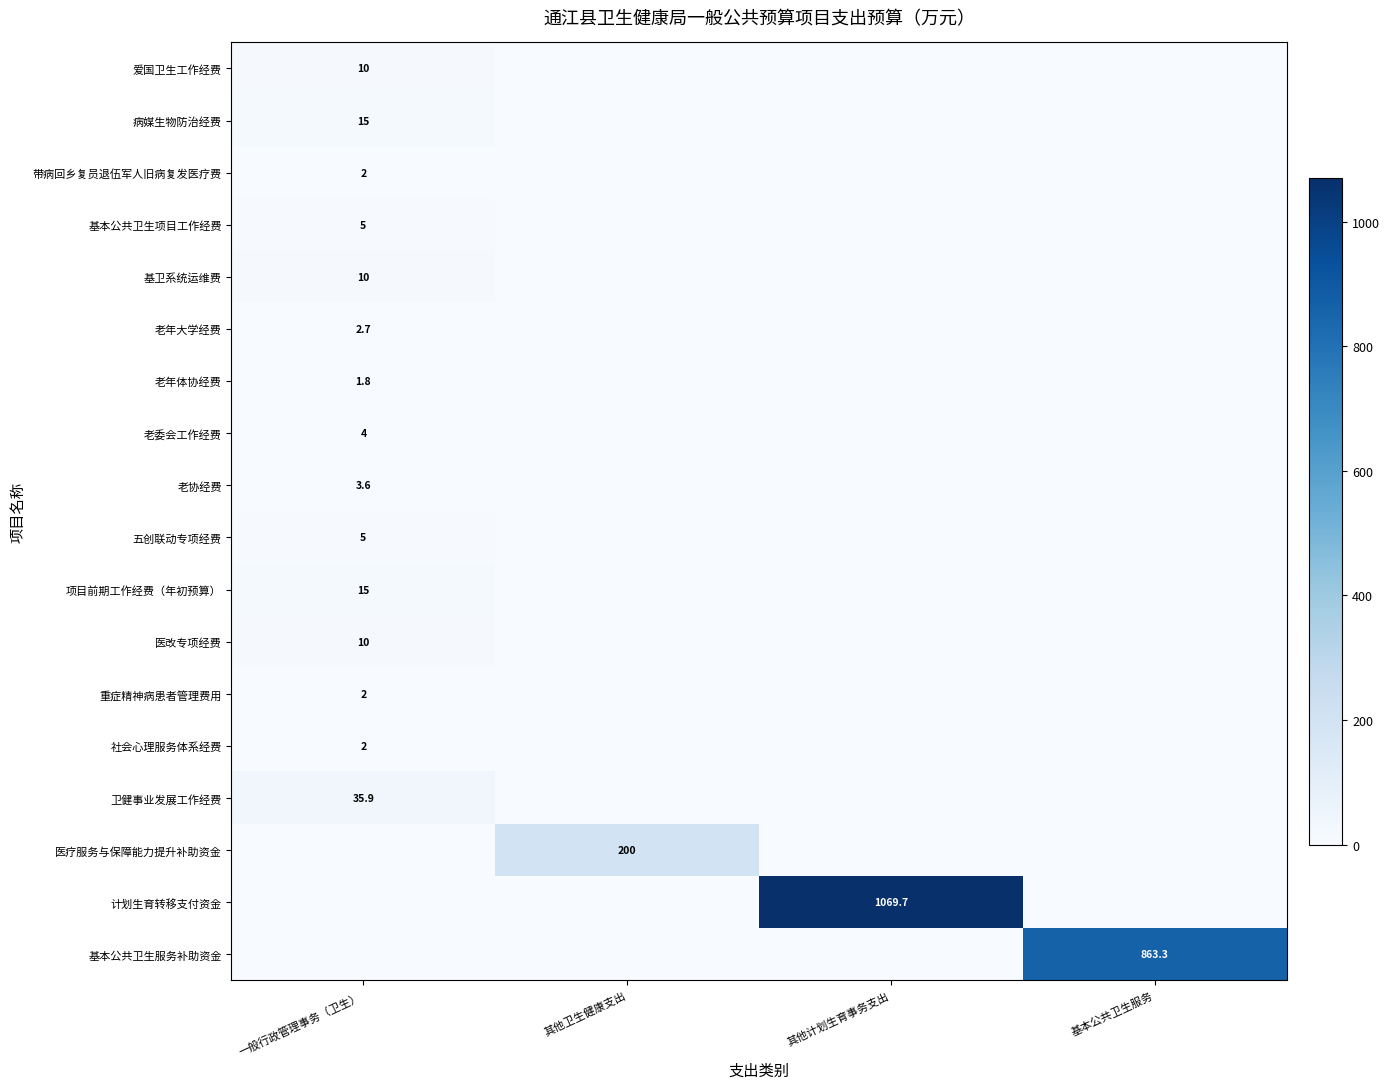

The 老协经费 series shows 3.6 at 一般行政管理事务（卫生）. True or false?

True